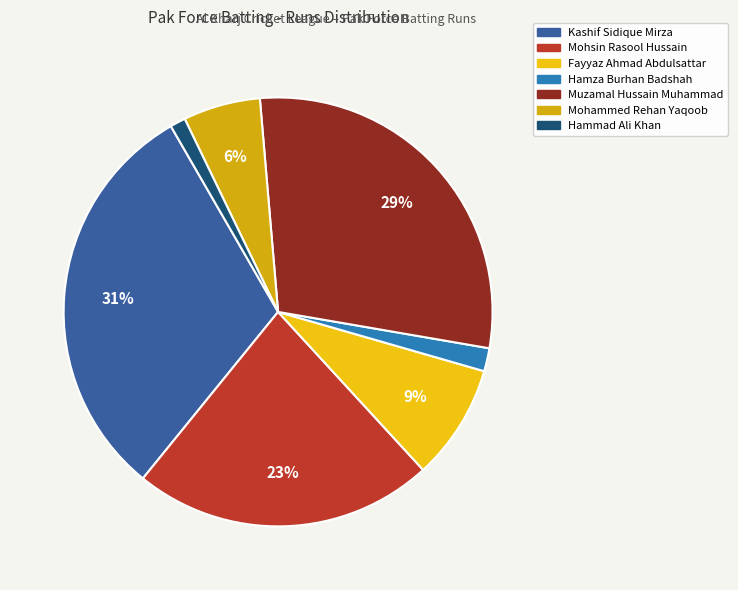

Is it true that Kashif Sidique Mirza is 31% of the pie?

True